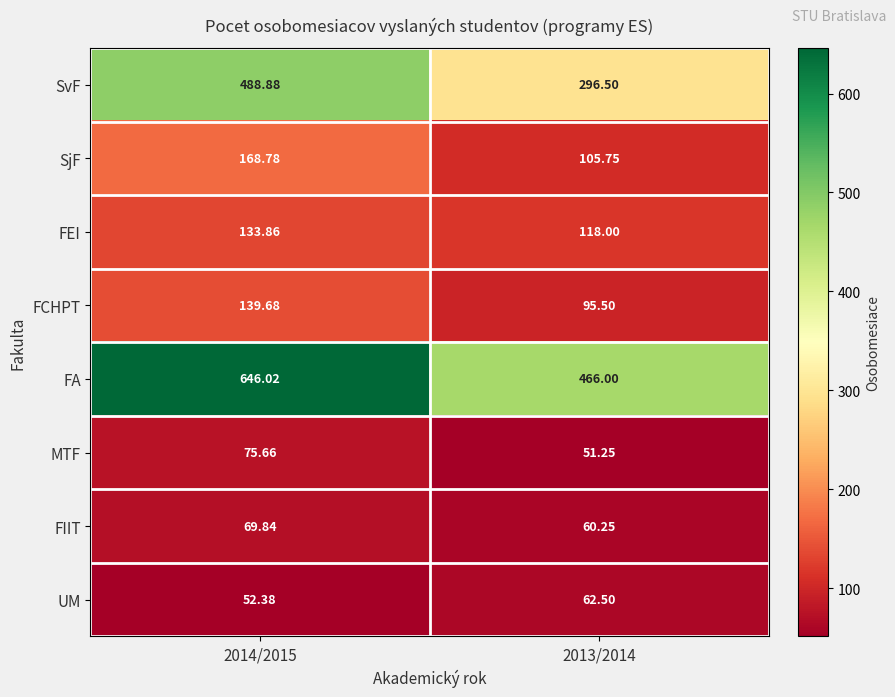

Is the value of FIIT at 2014/2015 greater than the value of FEI at 2013/2014?

No